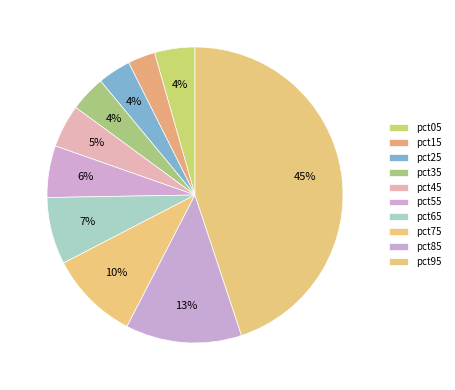

Which slice is the smallest?

pct15